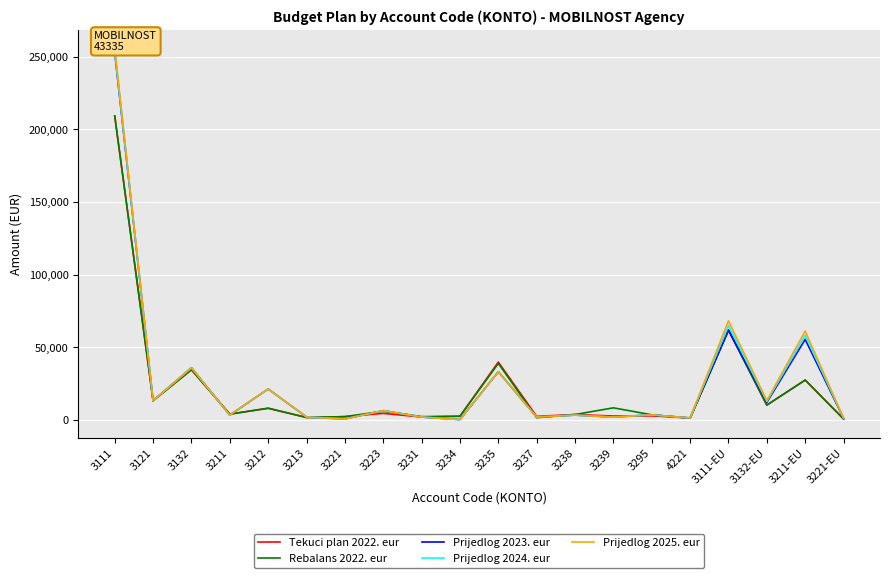

Is the value of Prijedlog 2025. eur at 3221-EU greater than the value of Tekuci plan 2022. eur at 3132-EU?

No